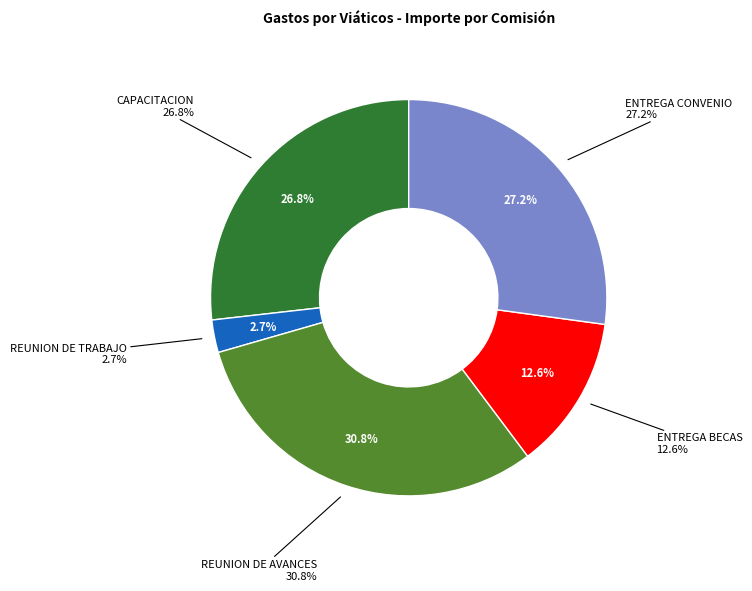

Does ENTREGA BECAS (2) represent more than half of the total?

No